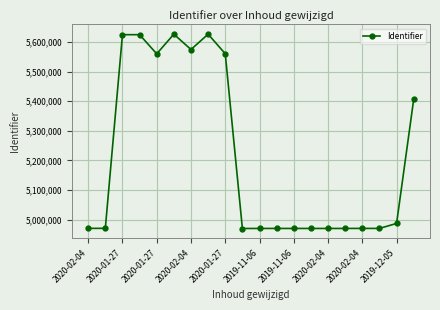

What is the smallest value displayed?

4969760